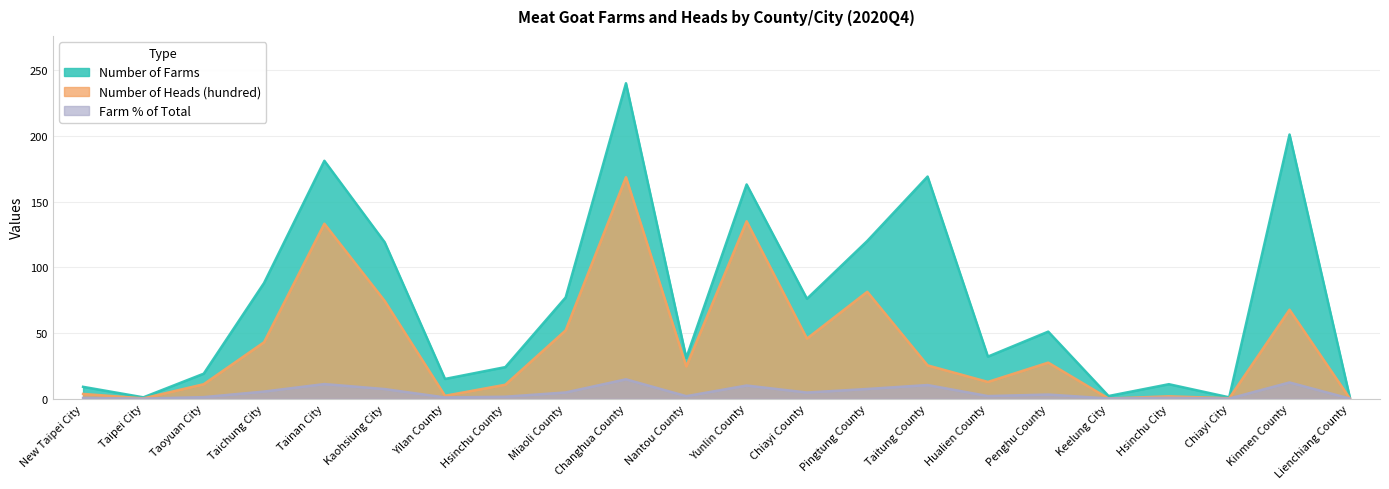

The Number of Farms series shows 0.3 at Lienchiang County. True or false?

False